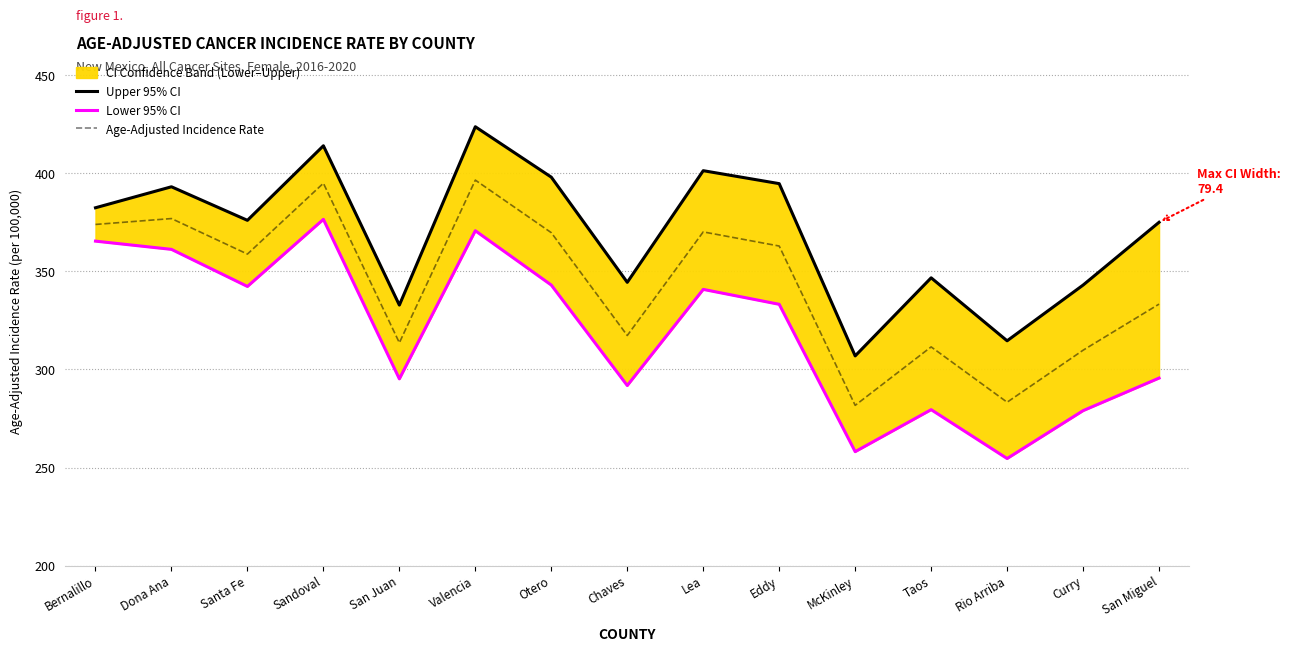

How many categories are shown in the chart?

15